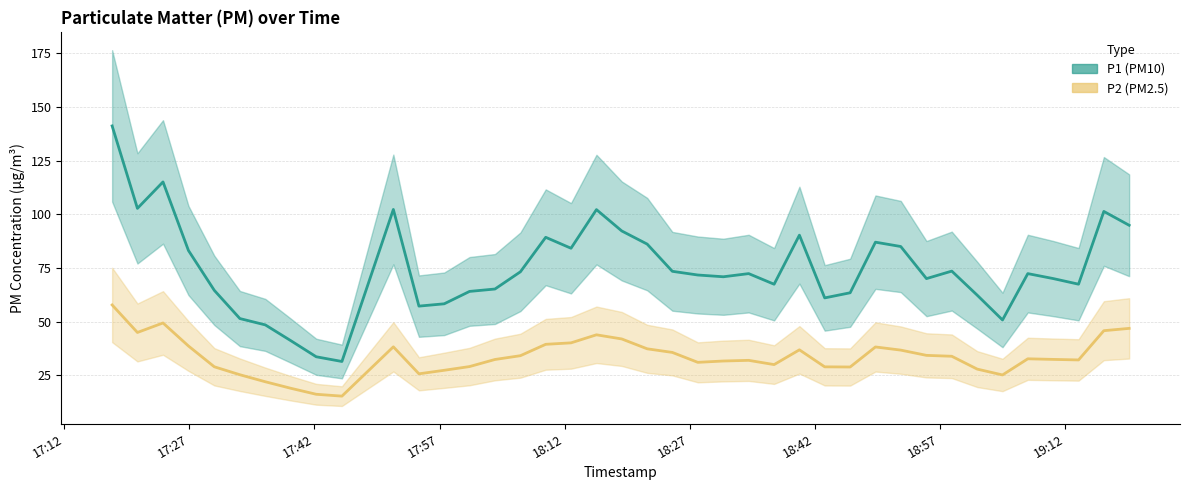

Reading right to left, extract all data points from this chart.

P1: 2023-12-28T19:19:41=94.9	2023-12-28T19:16:39=101.4	2023-12-28T19:13:37=67.5	2023-12-28T19:10:34=70.1	2023-12-28T19:07:32=72.4	2023-12-28T19:04:30=50.8	2023-12-28T19:01:28=62.4	2023-12-28T18:58:25=73.6	2023-12-28T18:55:23=70.1	2023-12-28T18:52:18=85.0	2023-12-28T18:49:16=87.0	2023-12-28T18:46:14=63.5	2023-12-28T18:43:11=61.1	2023-12-28T18:40:09=90.3	2023-12-28T18:37:07=67.5	2023-12-28T18:34:04=72.4	2023-12-28T18:31:02=70.9	2023-12-28T18:27:58=71.8	2023-12-28T18:24:55=73.5	2023-12-28T18:21:54=86.2	2023-12-28T18:18:51=92.3	2023-12-28T18:15:49=102.2	2023-12-28T18:12:46=84.2	2023-12-28T18:09:44=89.3	2023-12-28T18:06:42=73.2	2023-12-28T18:03:39=65.2	2023-12-28T18:00:36=64.1	2023-12-28T17:57:34=58.3	2023-12-28T17:54:32=57.2	2023-12-28T17:51:28=102.3	2023-12-28T17:45:18=31.4	2023-12-28T17:42:13=33.6	2023-12-28T17:39:09=41.2	2023-12-28T17:36:07=48.5	2023-12-28T17:33:04=51.5	2023-12-28T17:30:00=64.6	2023-12-28T17:26:54=83.2	2023-12-28T17:23:51=115.1	2023-12-28T17:20:47=102.8	2023-12-28T17:17:45=141.2
P2: 2023-12-28T19:19:41=46.9	2023-12-28T19:16:39=45.8	2023-12-28T19:13:37=32.2	2023-12-28T19:10:34=32.4	2023-12-28T19:07:32=32.7	2023-12-28T19:04:30=25.2	2023-12-28T19:01:28=27.9	2023-12-28T18:58:25=33.9	2023-12-28T18:55:23=34.3	2023-12-28T18:52:18=36.8	2023-12-28T18:49:16=38.2	2023-12-28T18:46:14=28.9	2023-12-28T18:43:11=28.9	2023-12-28T18:40:09=36.9	2023-12-28T18:37:07=30.0	2023-12-28T18:34:04=32.0	2023-12-28T18:31:02=31.7	2023-12-28T18:27:58=31.1	2023-12-28T18:24:55=35.7	2023-12-28T18:21:54=37.4	2023-12-28T18:18:51=42.0	2023-12-28T18:15:49=43.9	2023-12-28T18:12:46=40.1	2023-12-28T18:09:44=39.5	2023-12-28T18:06:42=34.1	2023-12-28T18:03:39=32.4	2023-12-28T18:00:36=29.1	2023-12-28T17:57:34=27.4	2023-12-28T17:54:32=25.7	2023-12-28T17:51:28=38.3	2023-12-28T17:45:18=15.3	2023-12-28T17:42:13=16.2	2023-12-28T17:39:09=19.0	2023-12-28T17:36:07=22.0	2023-12-28T17:33:04=25.3	2023-12-28T17:30:00=29.0	2023-12-28T17:26:54=38.7	2023-12-28T17:23:51=49.4	2023-12-28T17:20:47=45.0	2023-12-28T17:17:45=57.8